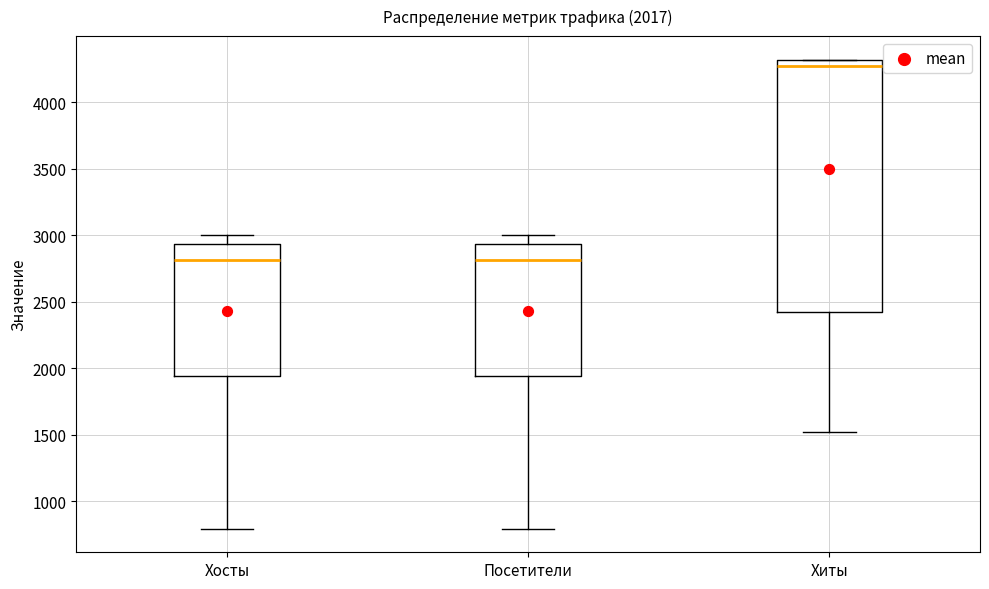

Which box is the tallest, from its lower edge to its upper edge?

Хиты